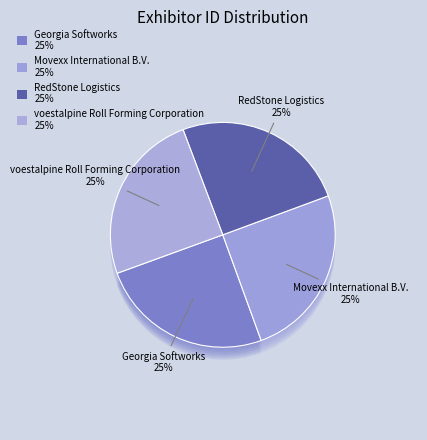

Does any single category account for the majority?

No